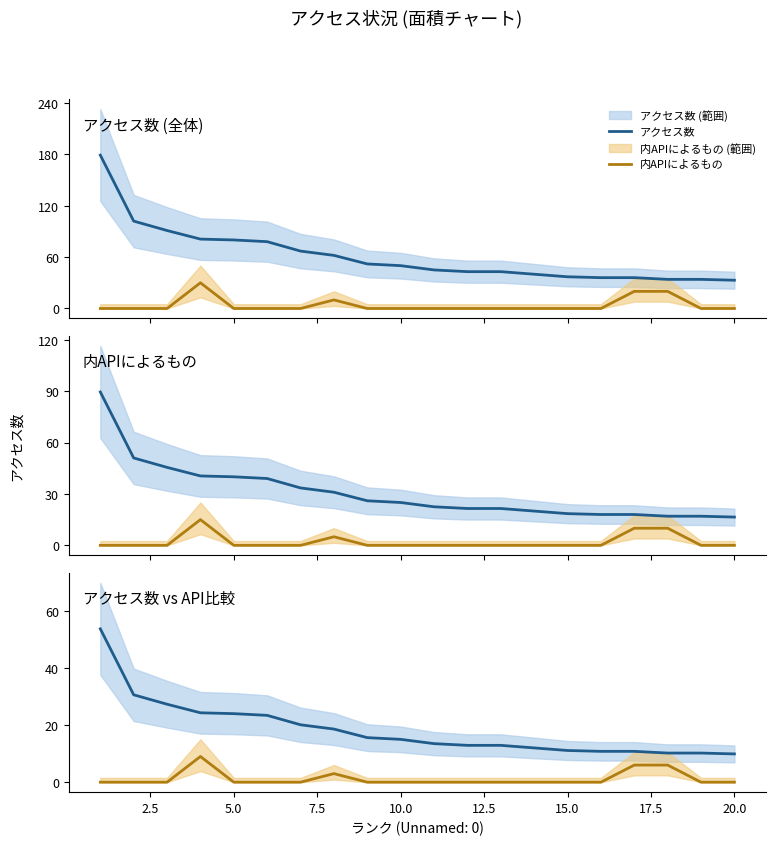

True or false: アクセス数 and 内APIによるもの intersect in this chart.

False